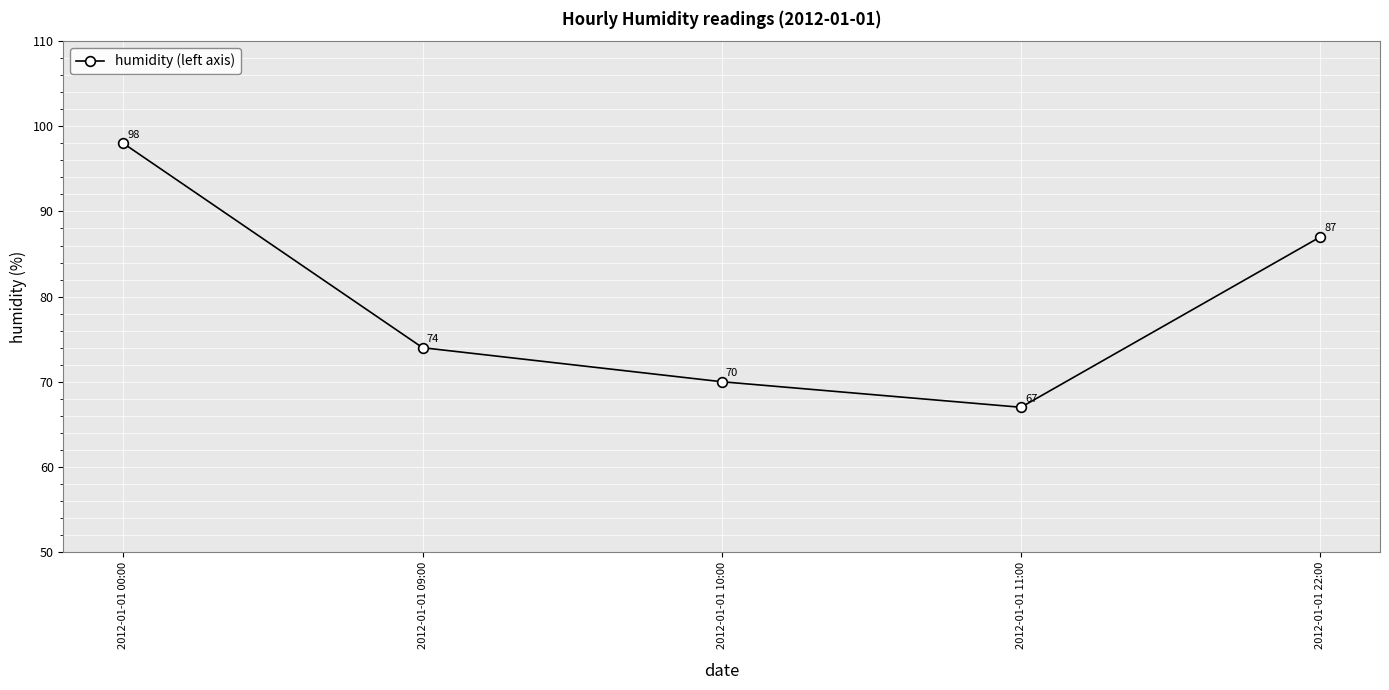

At which label does the data first exceed 74?

2012-01-01 00:00